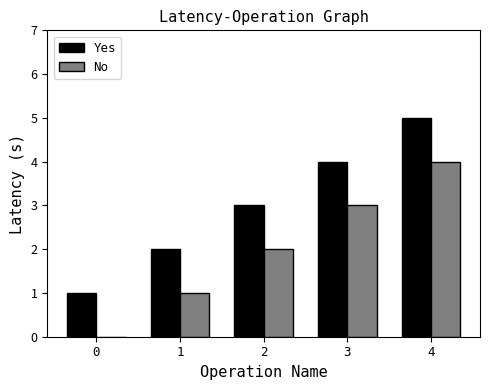

Reading left to right, transcribe all the data shown in this chart.

Yes: 0=1	1=2	2=3	3=4	4=5
No: 0=0	1=1	2=2	3=3	4=4